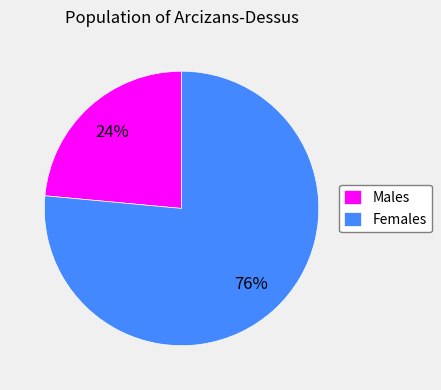

Is it true that Males is 34% of the pie?

False